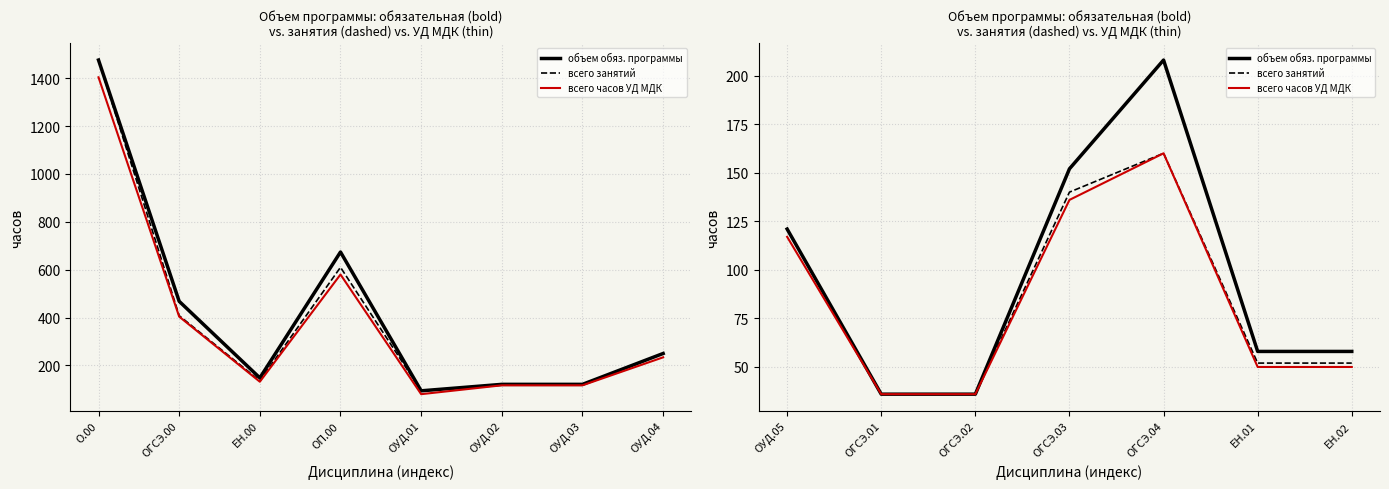

Between ОГСЭ.00 and ОГСЭ.03, which series saw the biggest shift?

объем обязательной программы (col_5)